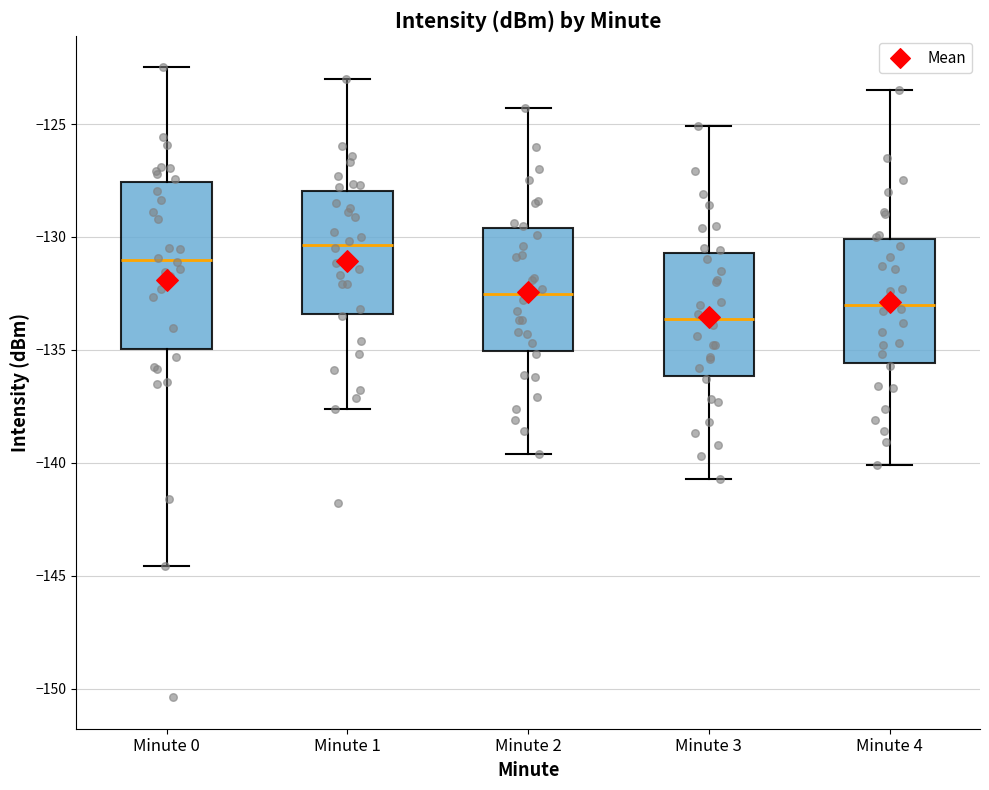

Where does the lower whisker of the box for Minute 4 end on the y-axis? The values are not printed on the chart, so give them approximately, as read against the axis.

-140.0